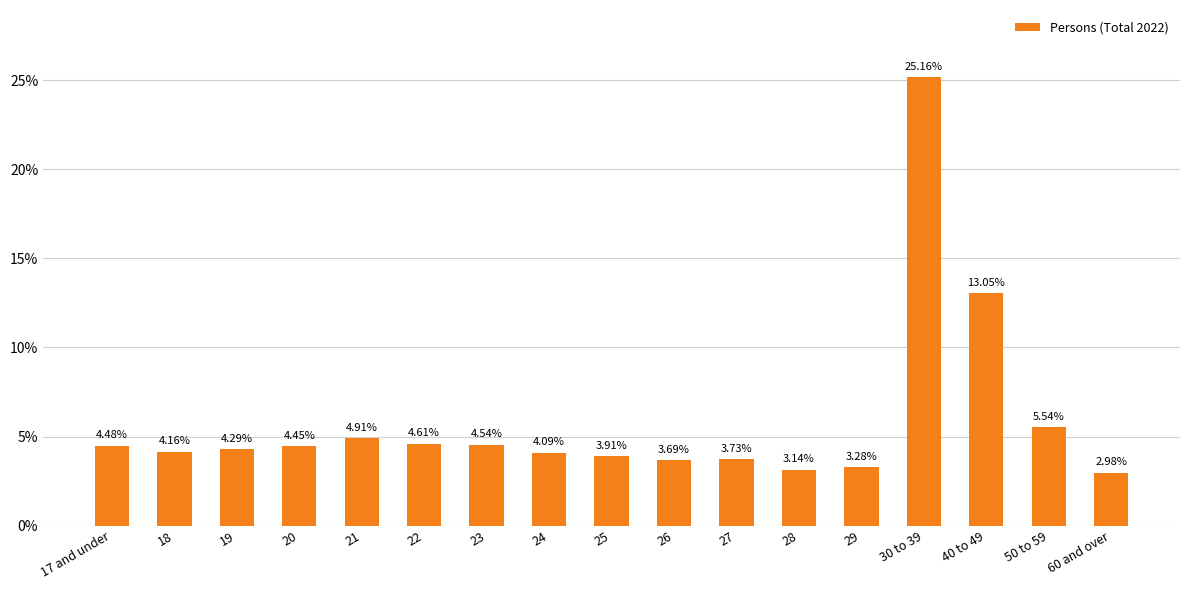

What is the change in value from 19 to 40 to 49?

+8.8